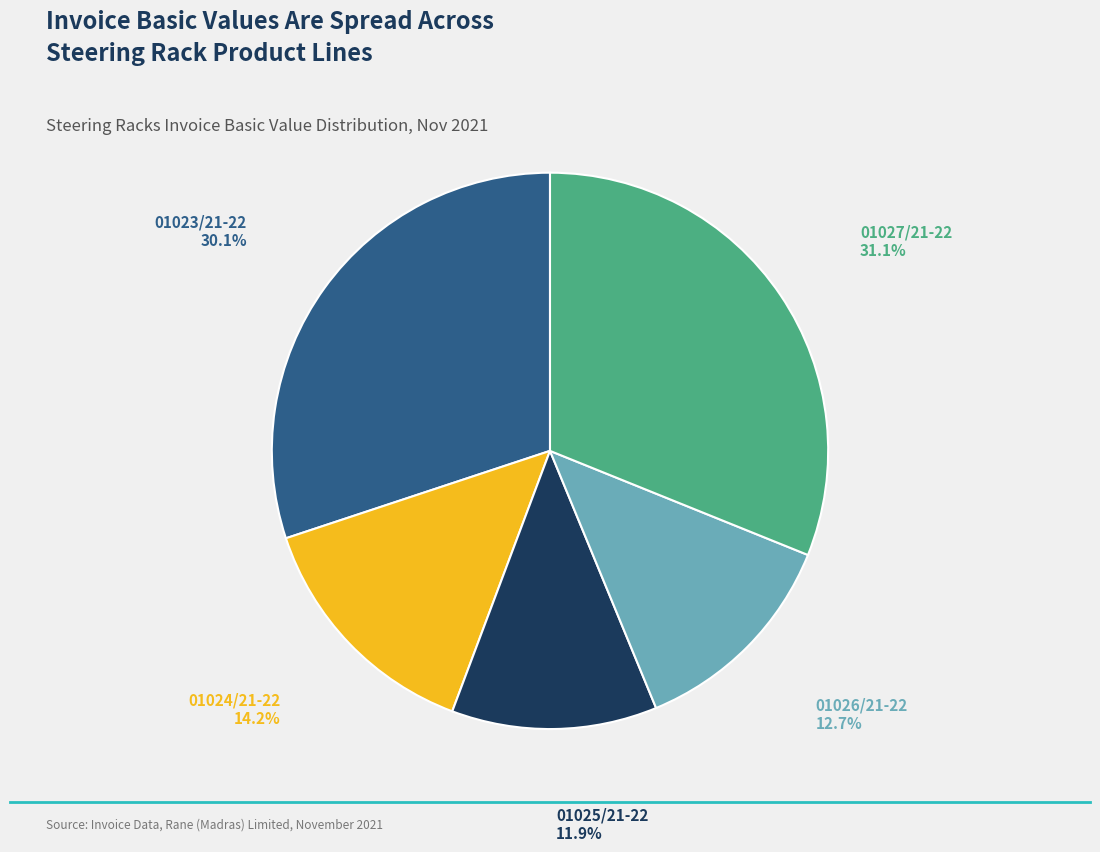

Approximately how many times larger is the value at 01023/21-22 compared to 01026/21-22?

2.4